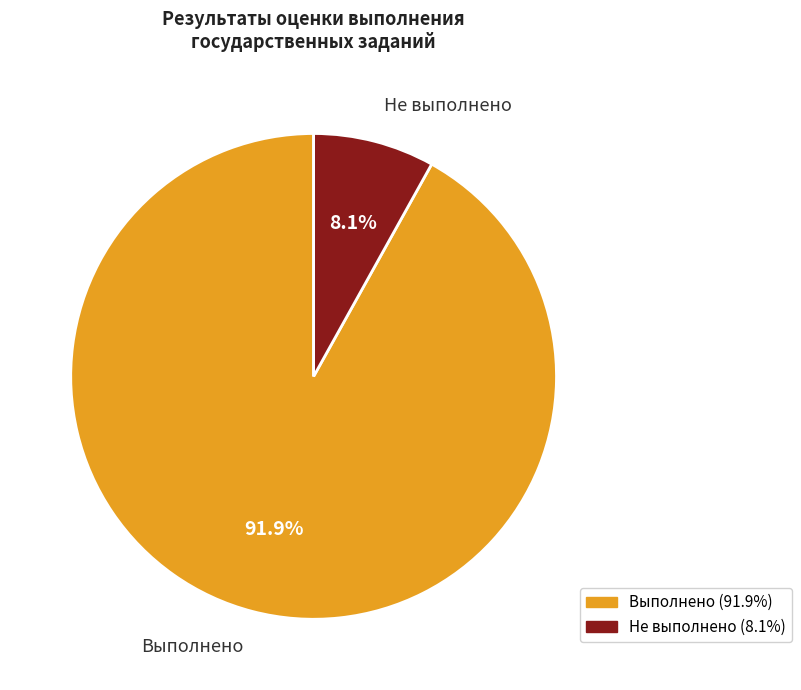

Rank the categories by value from lowest to highest.

Не выполнено, Выполнено